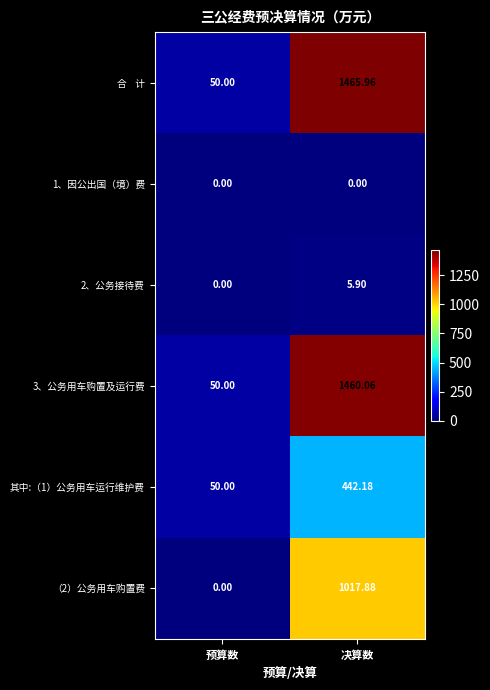

How many values in 2、公务接待费 are above zero?

1